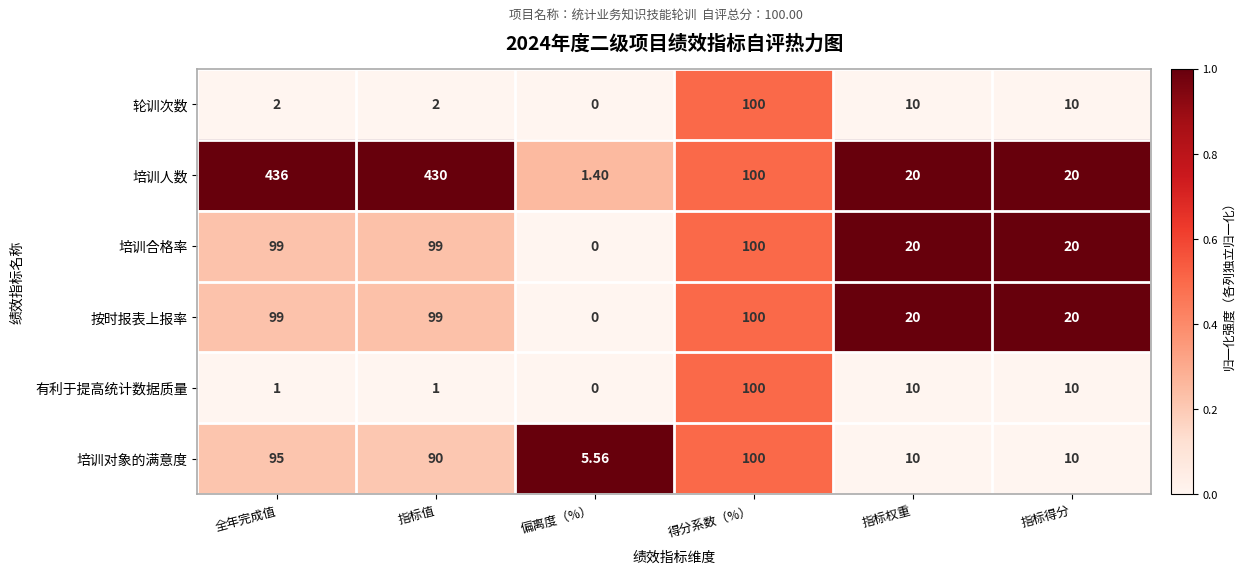

Which series changed the most between 全年完成值 and 得分系数（%）?

培训人数